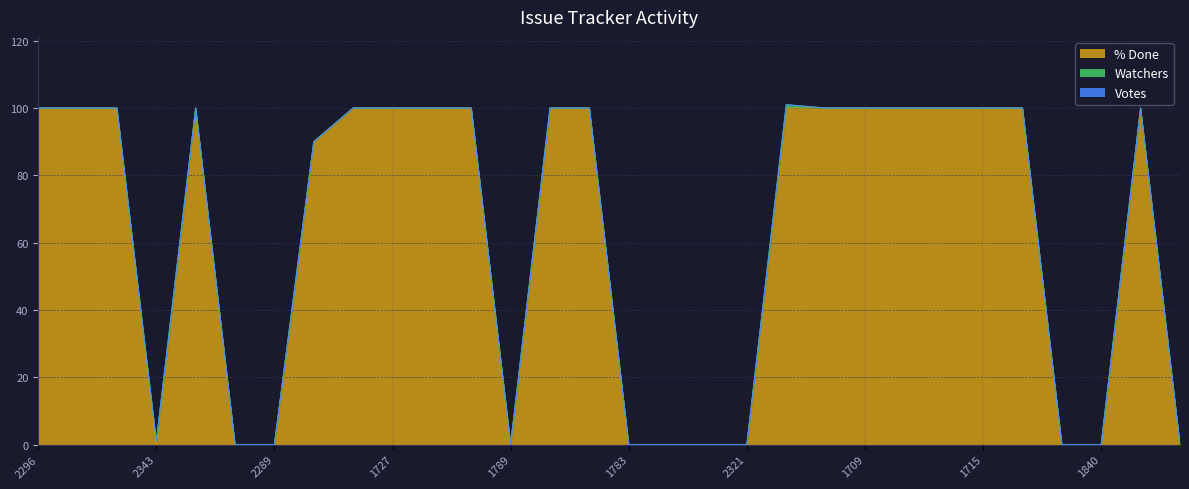

Between 2408 and 1788, which series saw the biggest shift?

% Done